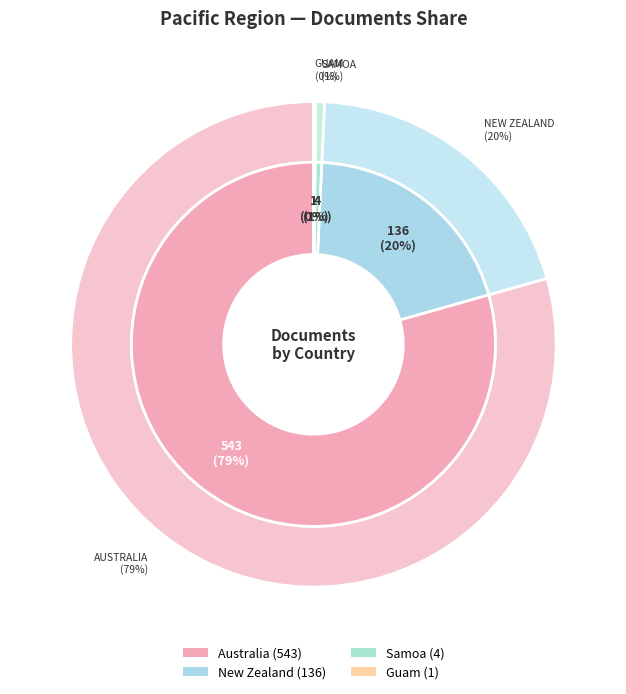

What is the change in value from New Zealand to Guam?

-135